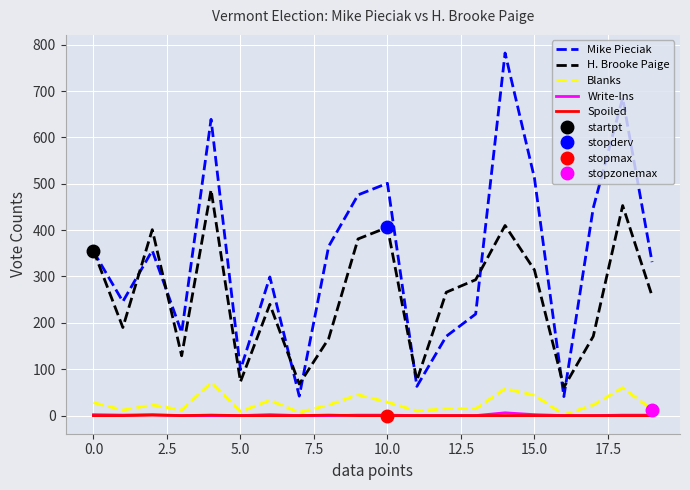

True or false: H. Brooke Paige and Write-Ins intersect in this chart.

False